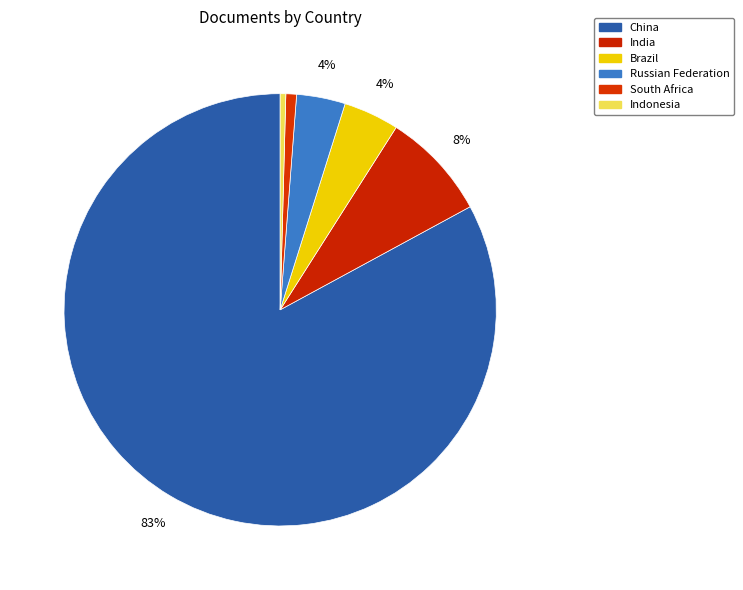

Rank the categories by value from lowest to highest.

Indonesia, South Africa, Russian Federation, Brazil, India, China